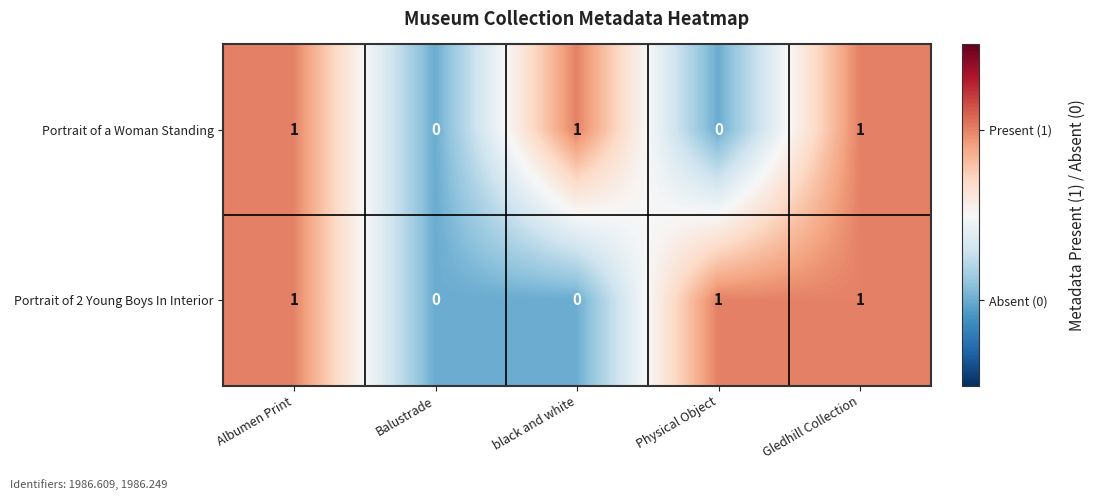

What is the sum of all Portrait of a Woman Standing values?

3